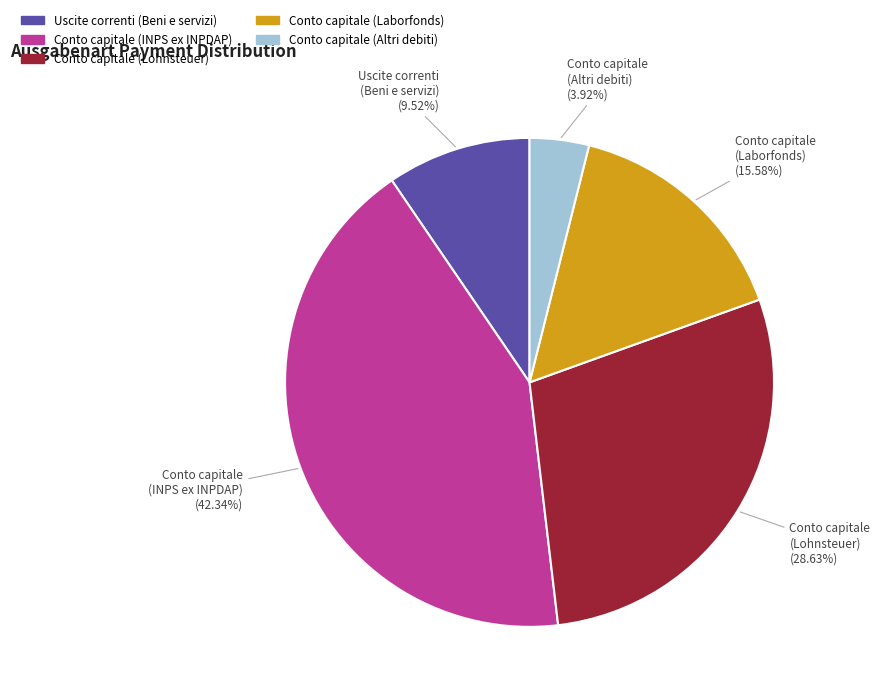

Is there a majority slice in this chart?

No